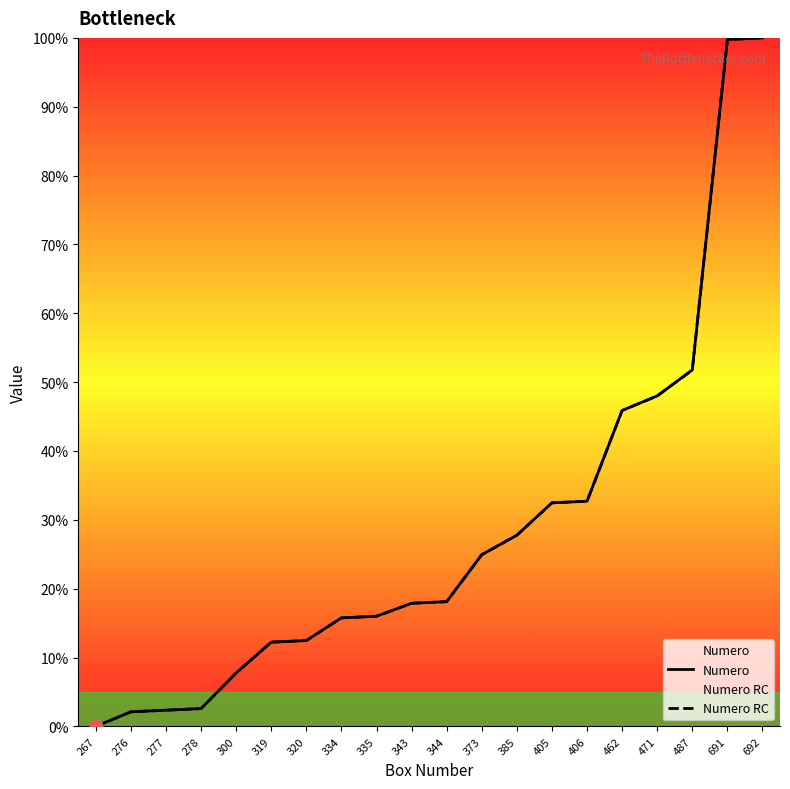

Which series has the largest total across all categories?

Numero